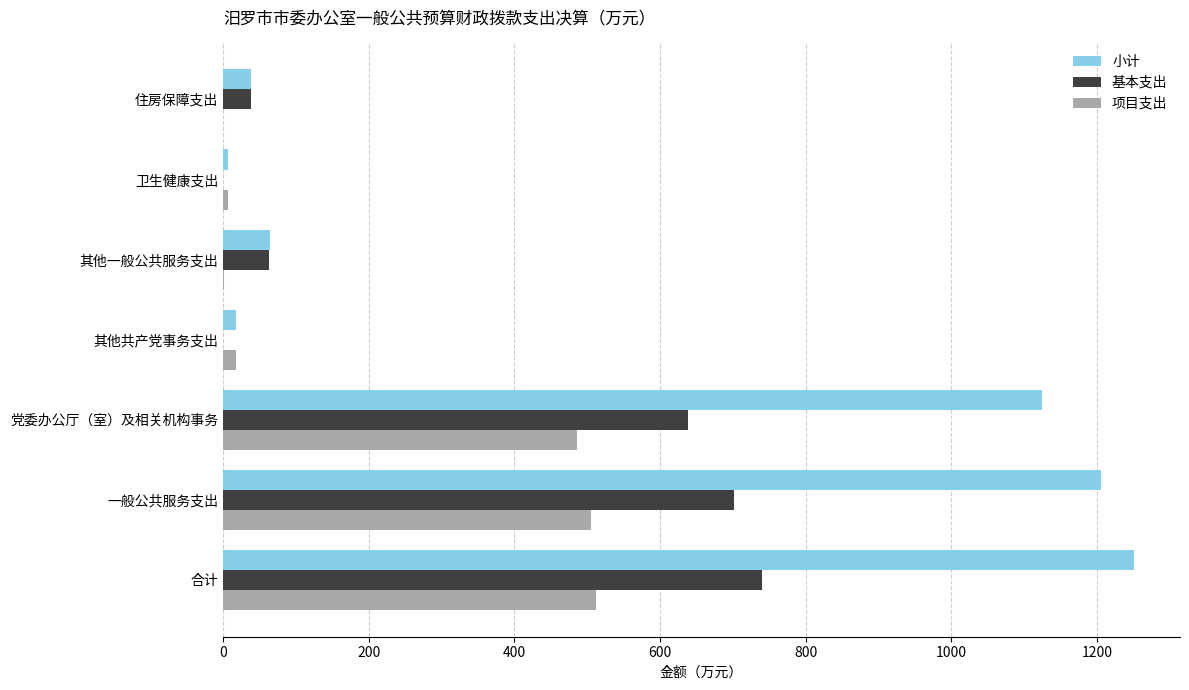

Which series changed the most between 合计 and 其他共产党事务支出?

小计